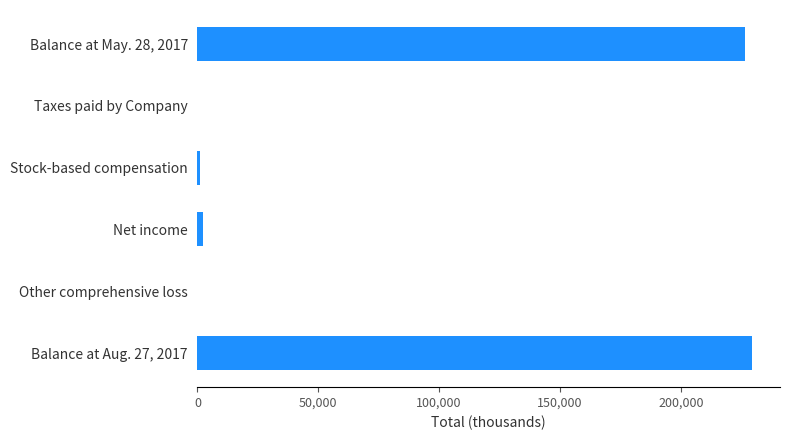

How many series are shown in this chart?

1